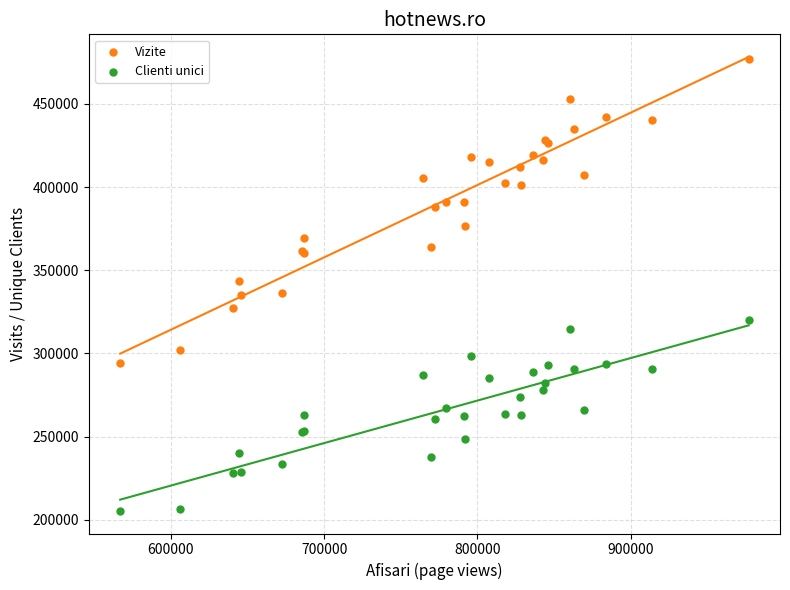

Which series has the widest spread of Y values?

Vizite